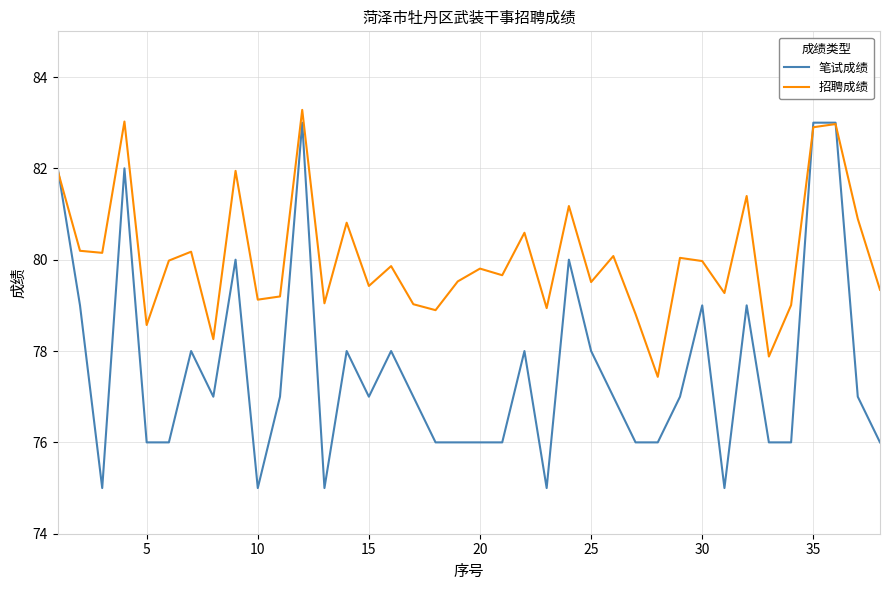

List the series in order of their overall mean, lowest first.

笔试成绩, 招聘成绩